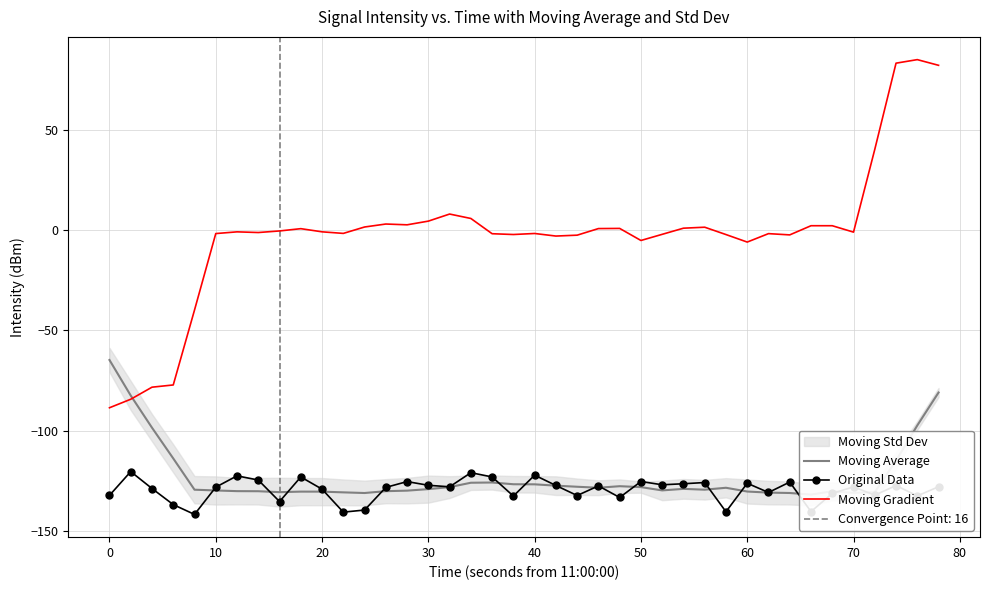

Rank the series by their maximum value, from highest to lowest.

Moving Gradient, Moving Average, Original Data